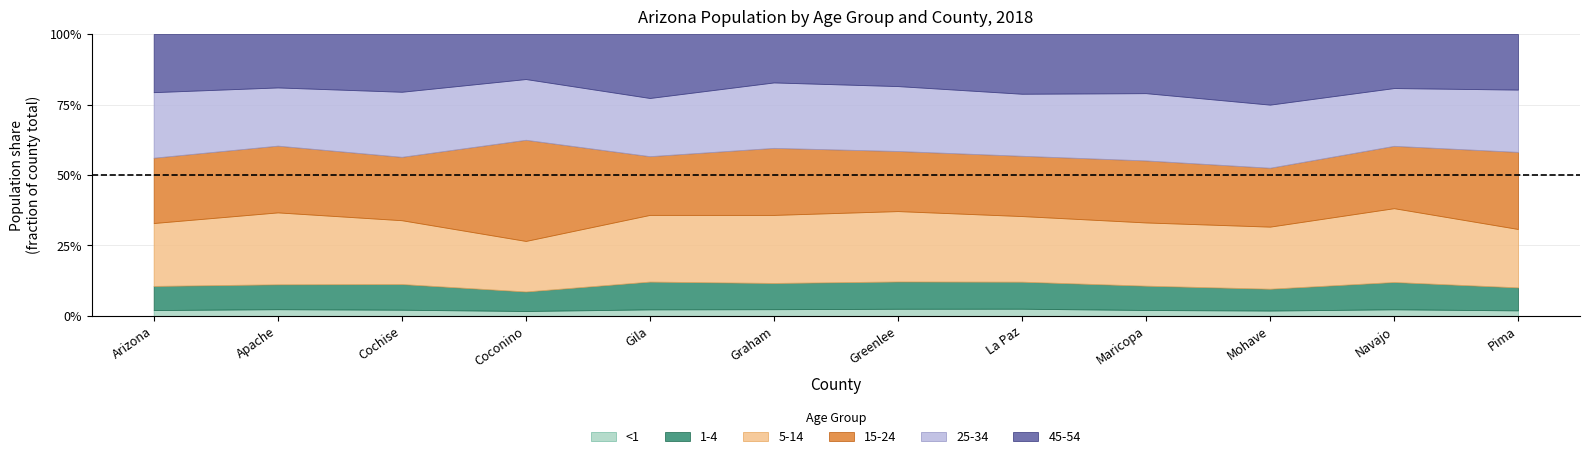

Where is age5_14 nearest to the value 463215?

Maricopa